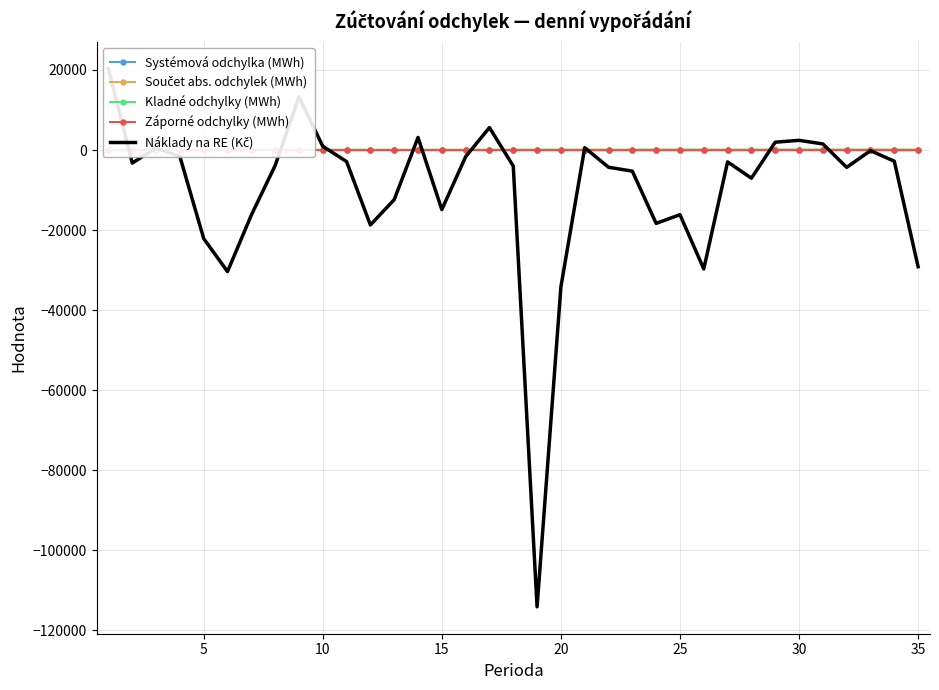

True or false: Systémová odchylka (MWh) and Kladné odchylky (MWh) cross at least once.

False